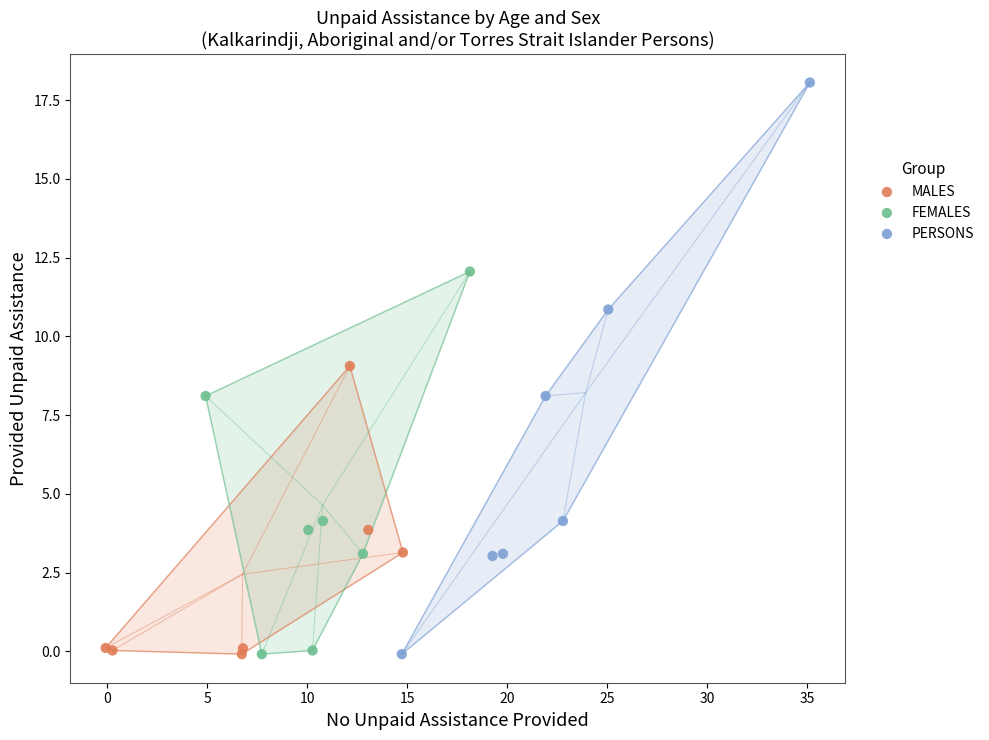

What are all the series names shown in the legend?

MALES, FEMALES, PERSONS